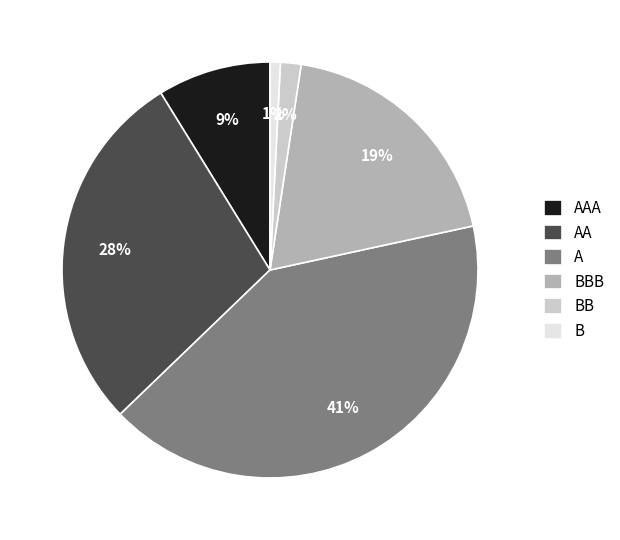

To the nearest percent, what percentage of the pie is BB?

2%